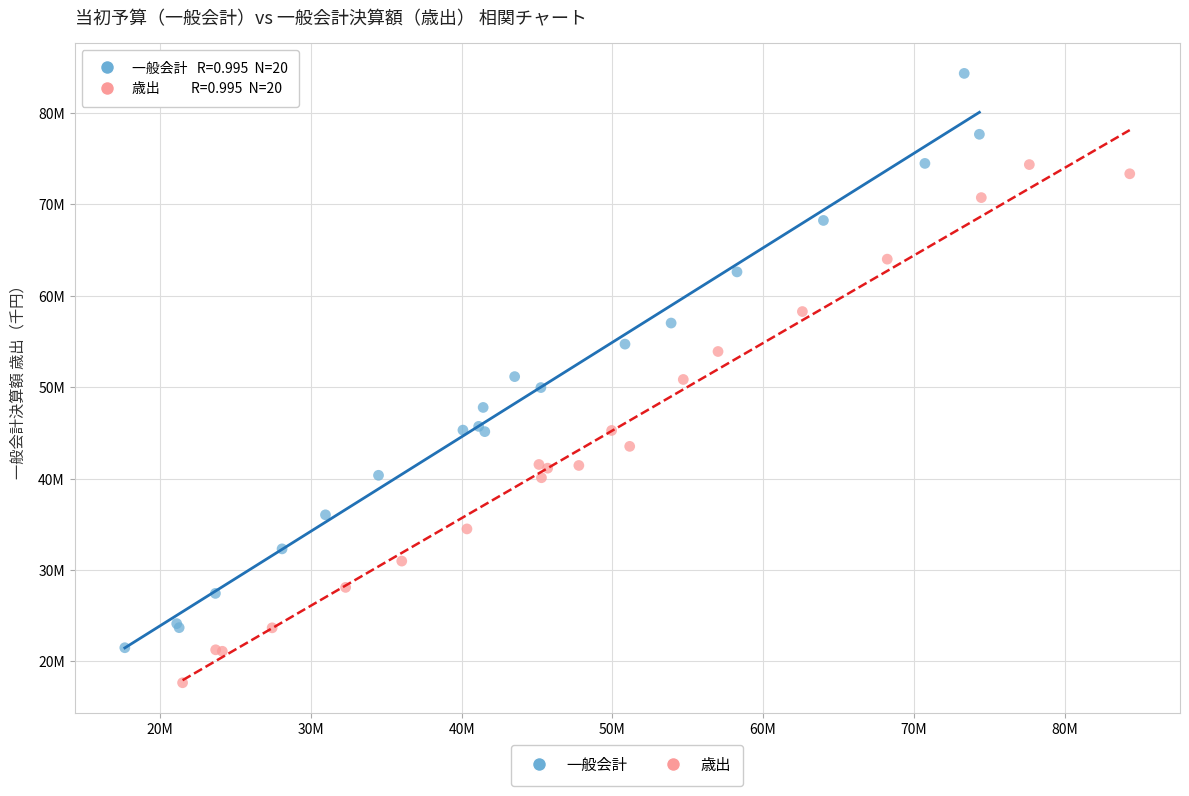

Which series reaches the minimum Y coordinate?

歳出